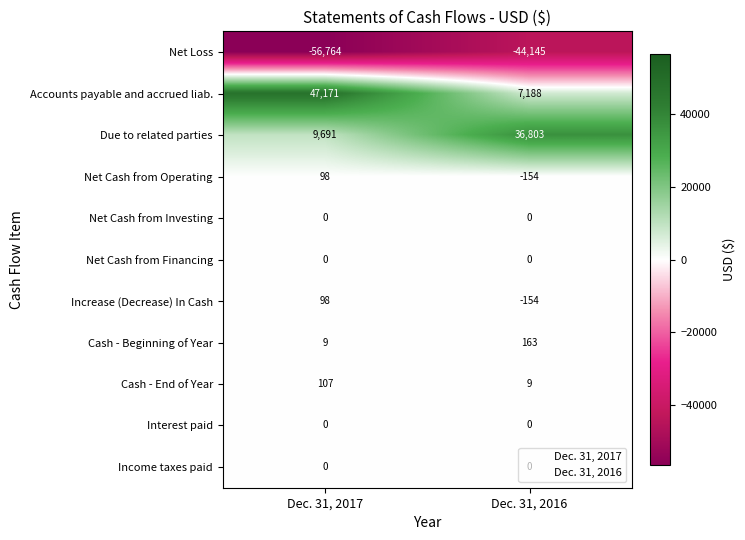

The Net Loss series shows -56764 at Dec. 31, 2017. True or false?

True